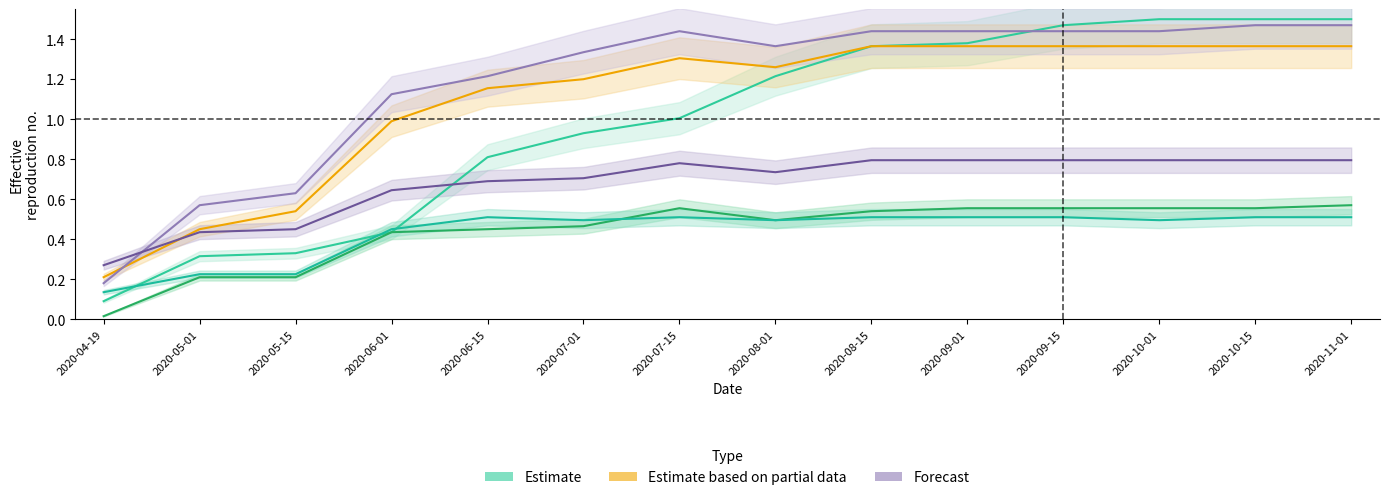

What is the sum of all Ward 5 values?

16.6